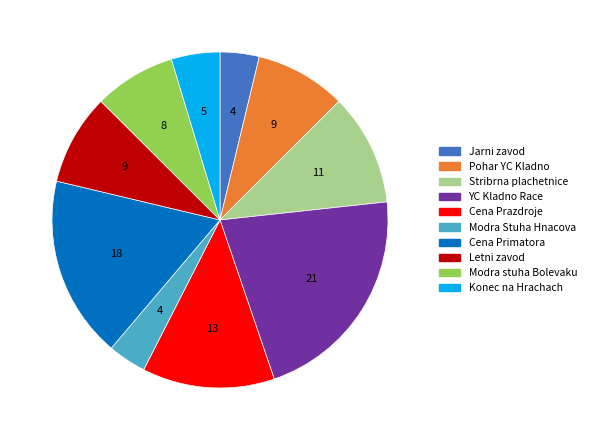

Is it true that Cena Primatora is 18% of the pie?

True